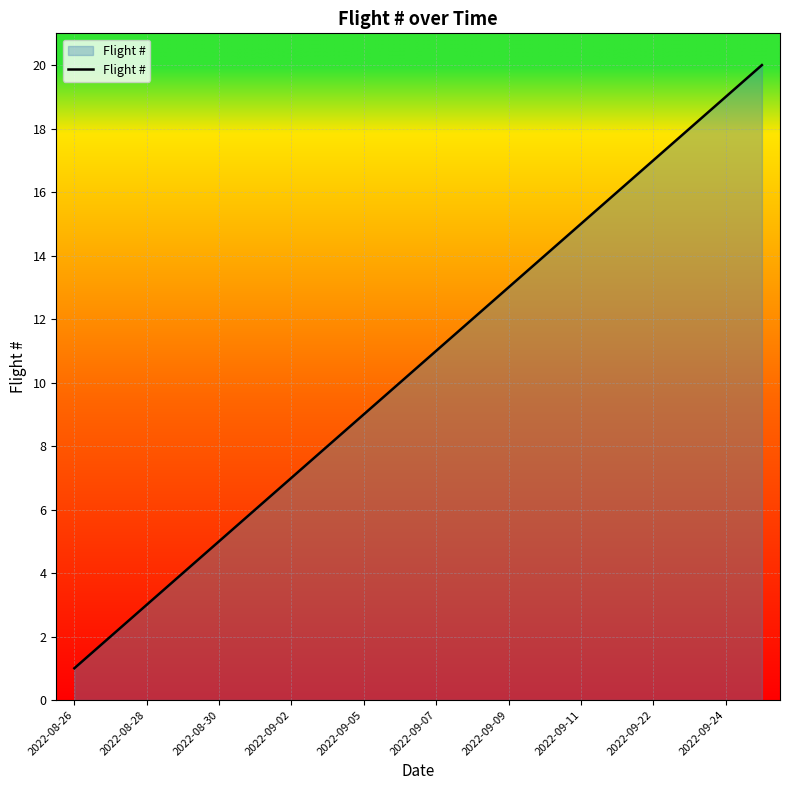

What is the difference between the maximum and minimum values?

19